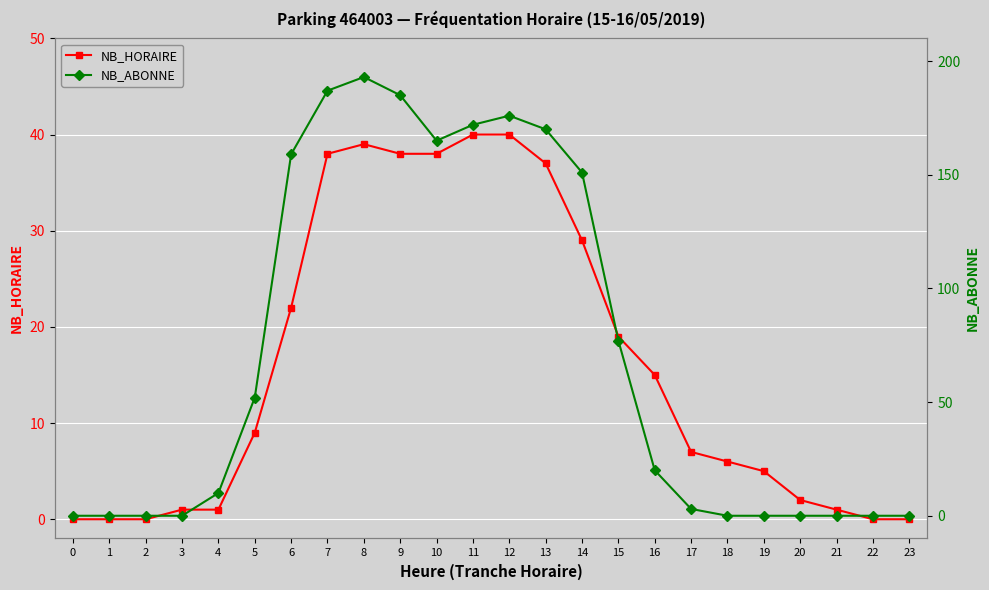

Which series has the largest range (max minus min)?

NB_ABONNE